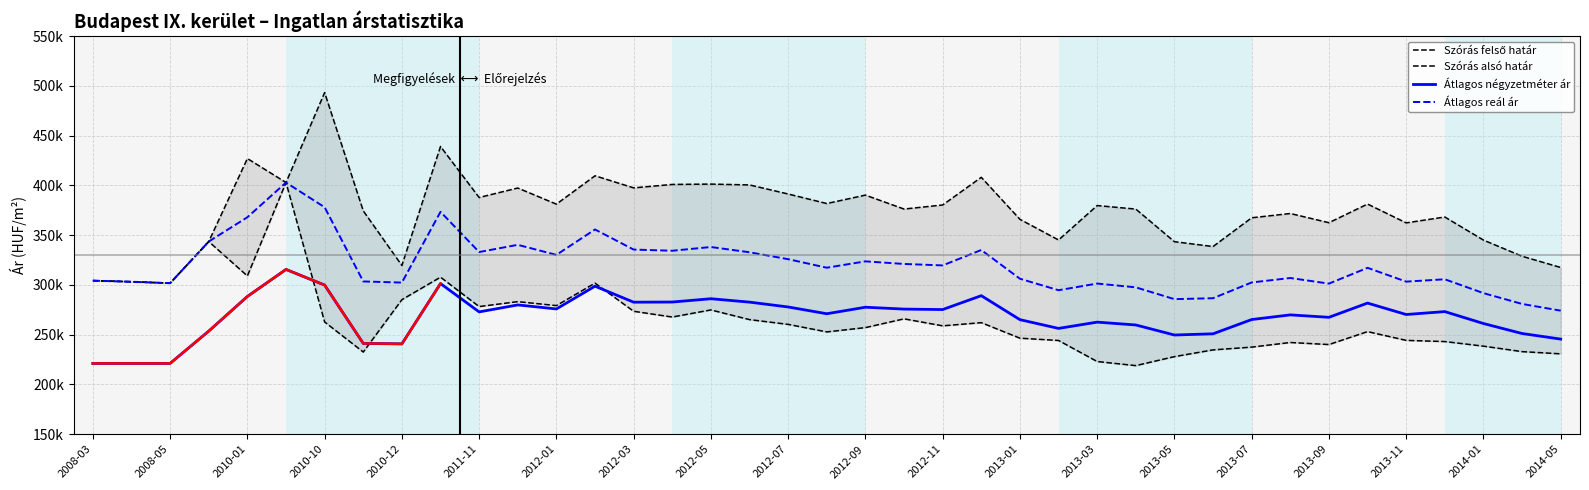

True or false: Átlagos négyzetméter ár has more than 0 points higher than both neighbors.

True